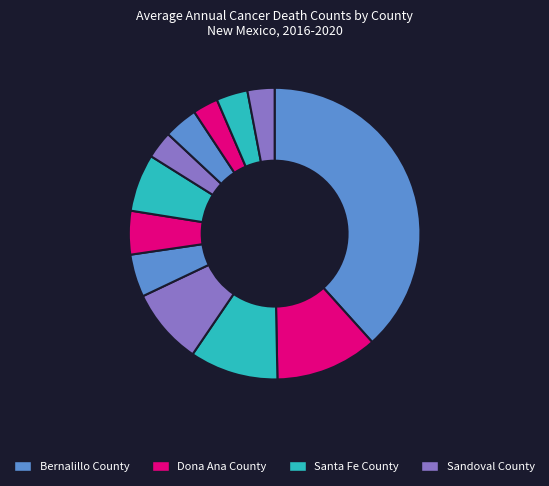

Count the number of slices in the pie.

12